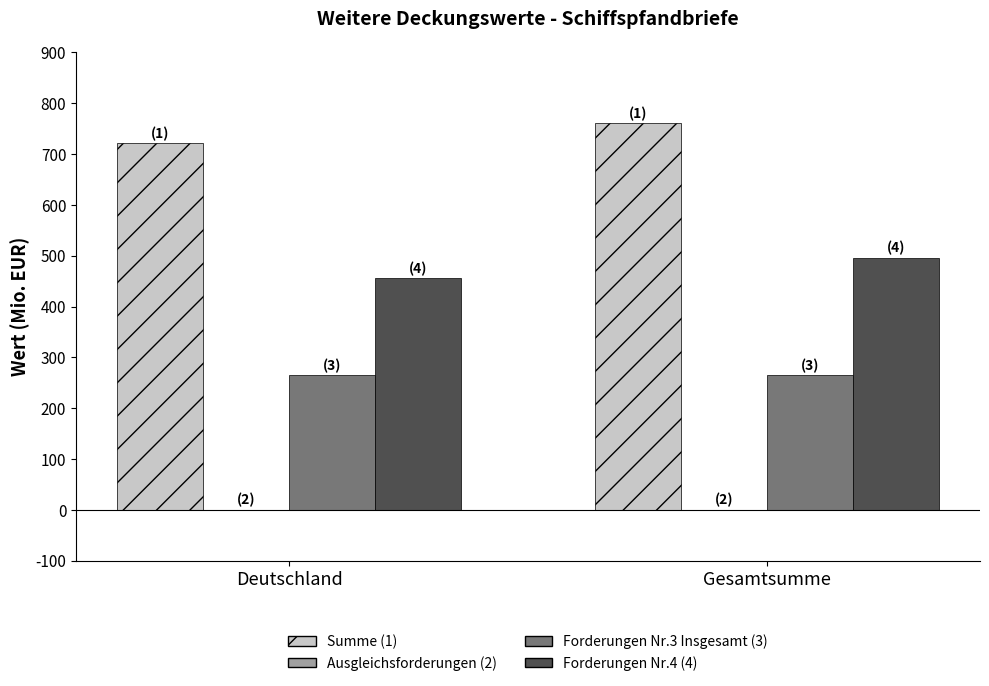

Reading left to right, extract all data points from this chart.

Summe: 721	761
Forderungen Nr.3 Insgesamt: 265	265
Forderungen Nr.4: 456	496